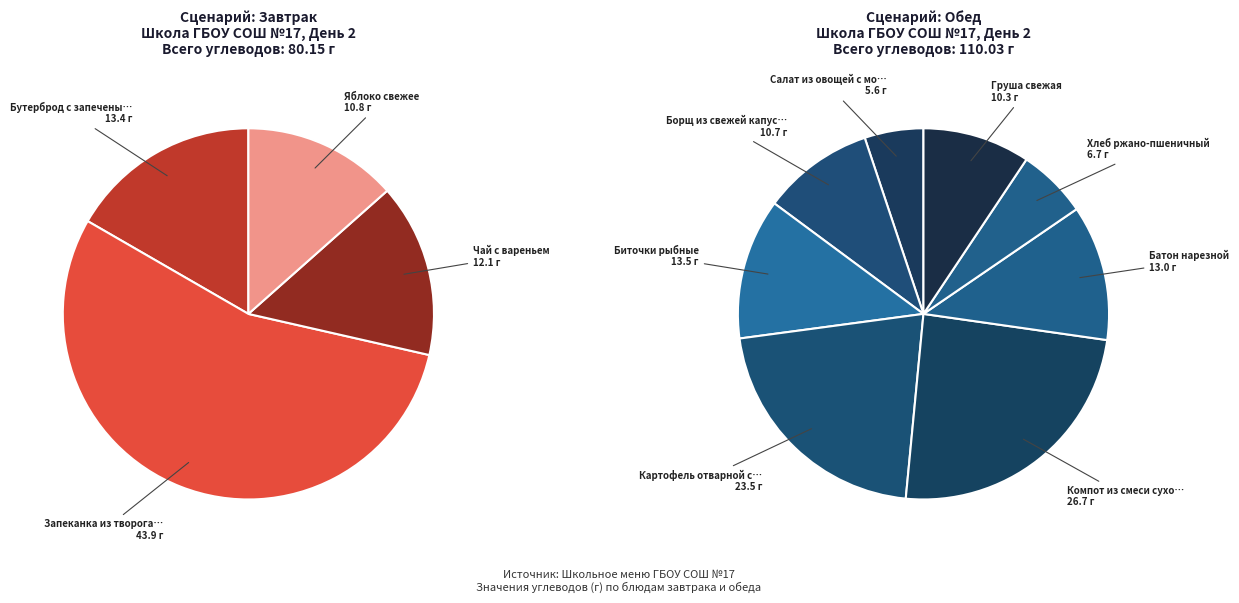

What is the ratio of the value at Запеканка из творога с соусом to the value at Биточки рыбные?

3.3